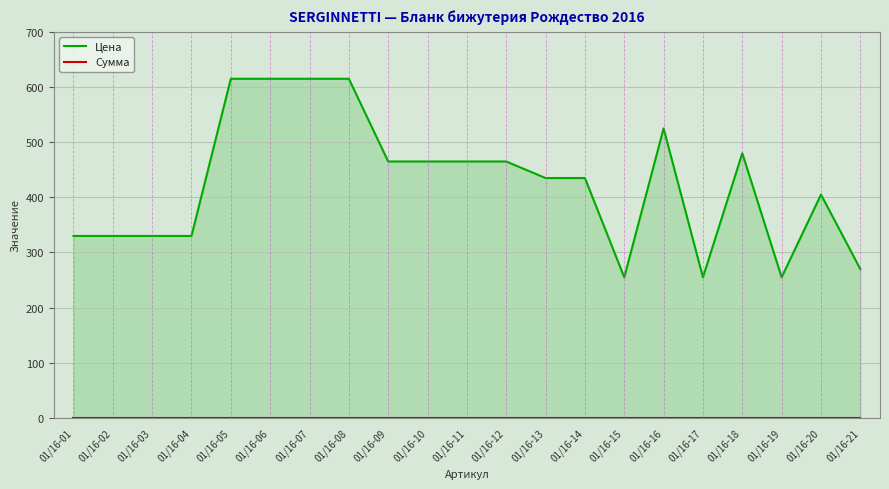

What is the spread (max minus min) of values at 01/16-05?

615